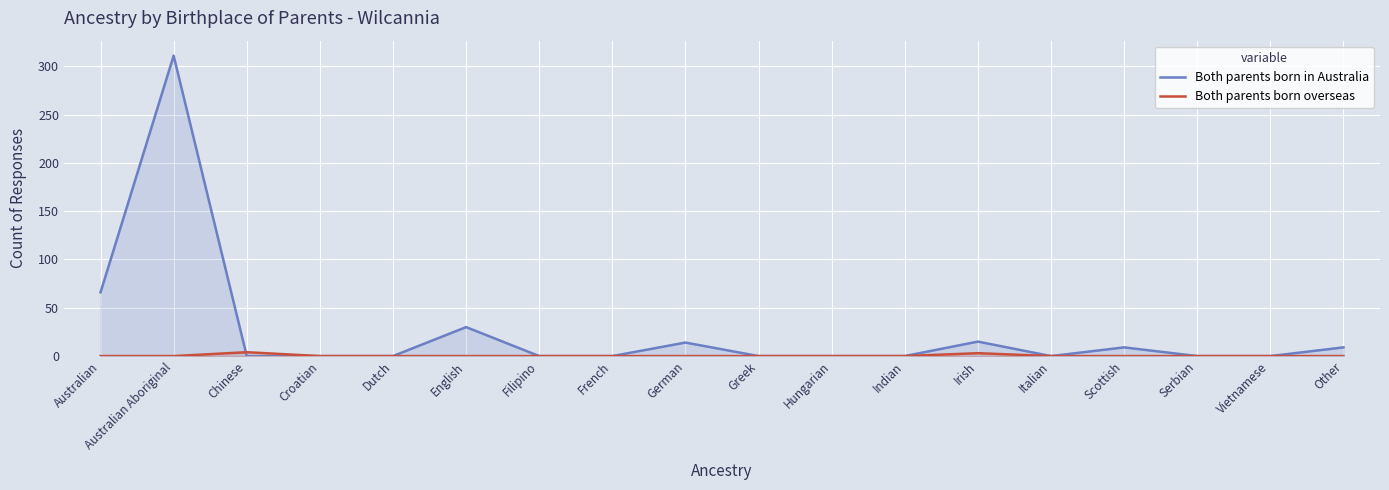

What is the maximum value for Both parents born in Australia?

311